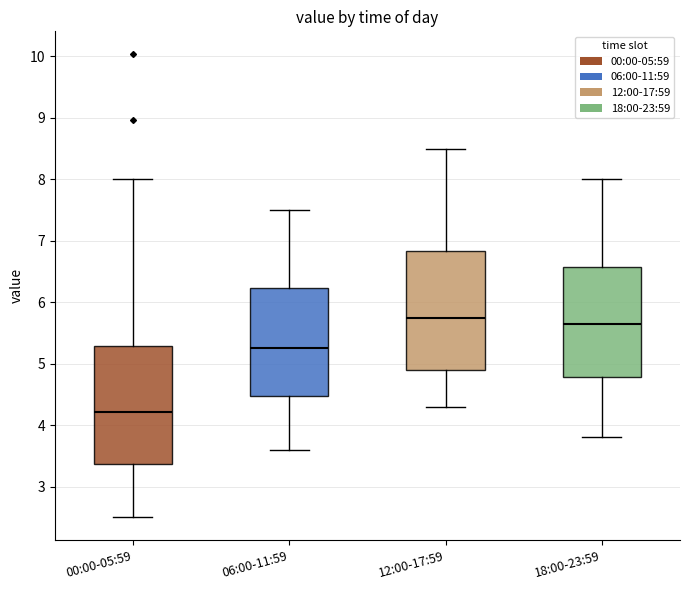

Reading left to right, transcribe this box plot: for each box, give where its median line is, the range the box spans, and where its two whiskers end, as read against the y-axis. The values are not printed on the chart, so give them approximately, as read against the axis.

00:00-05:59: median 4.2, box 3.4 to 5.3, whiskers 2.5 to 8.0
06:00-11:59: median 5.3, box 4.5 to 6.2, whiskers 3.6 to 7.5
12:00-17:59: median 5.8, box 4.9 to 6.8, whiskers 4.3 to 8.5
18:00-23:59: median 5.7, box 4.8 to 6.6, whiskers 3.8 to 8.0